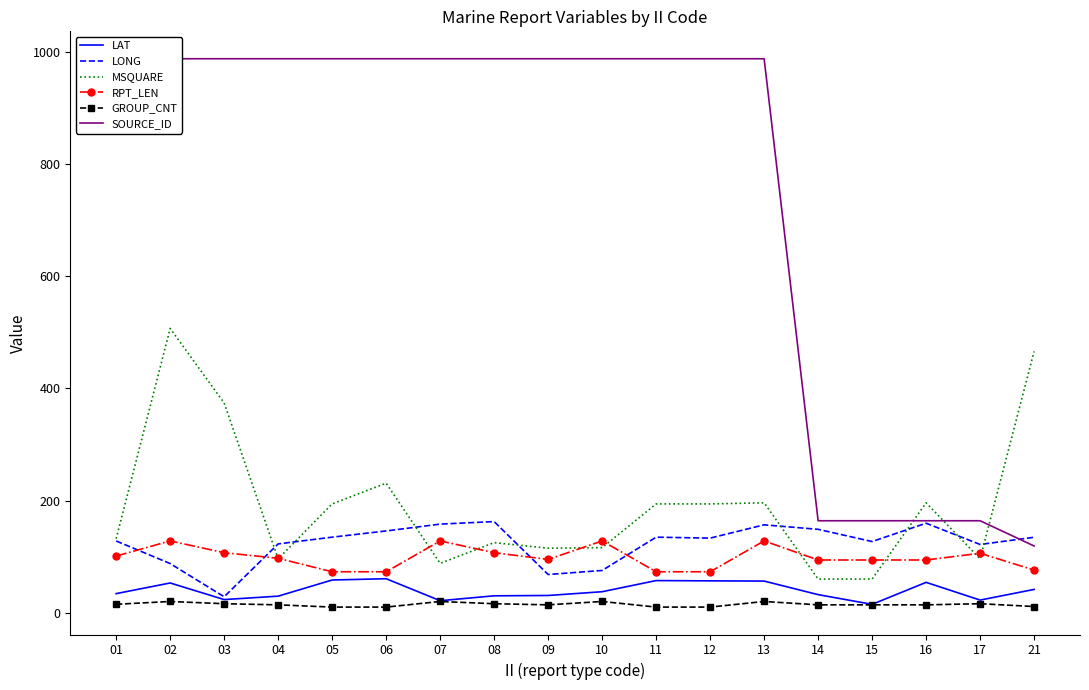

How many values in the LONG series exceed 134?

9